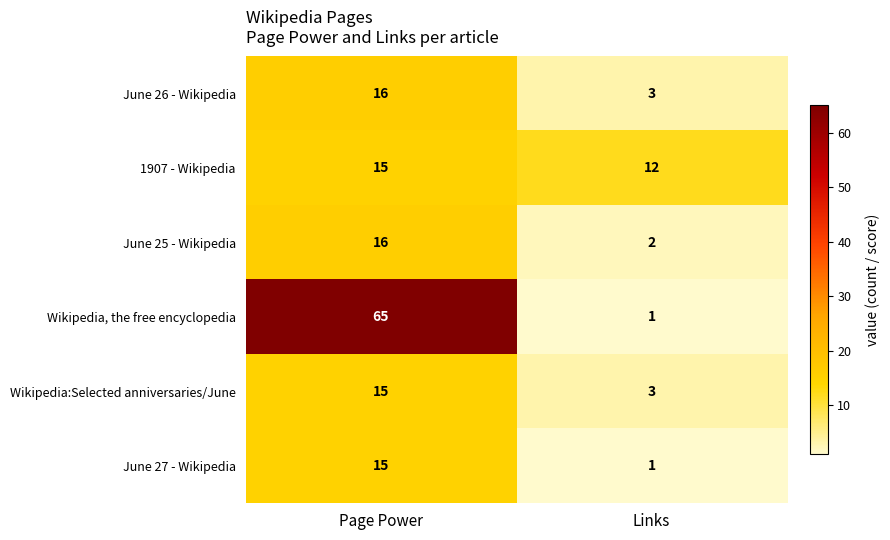

What is the total value across all series at Page Power?

142